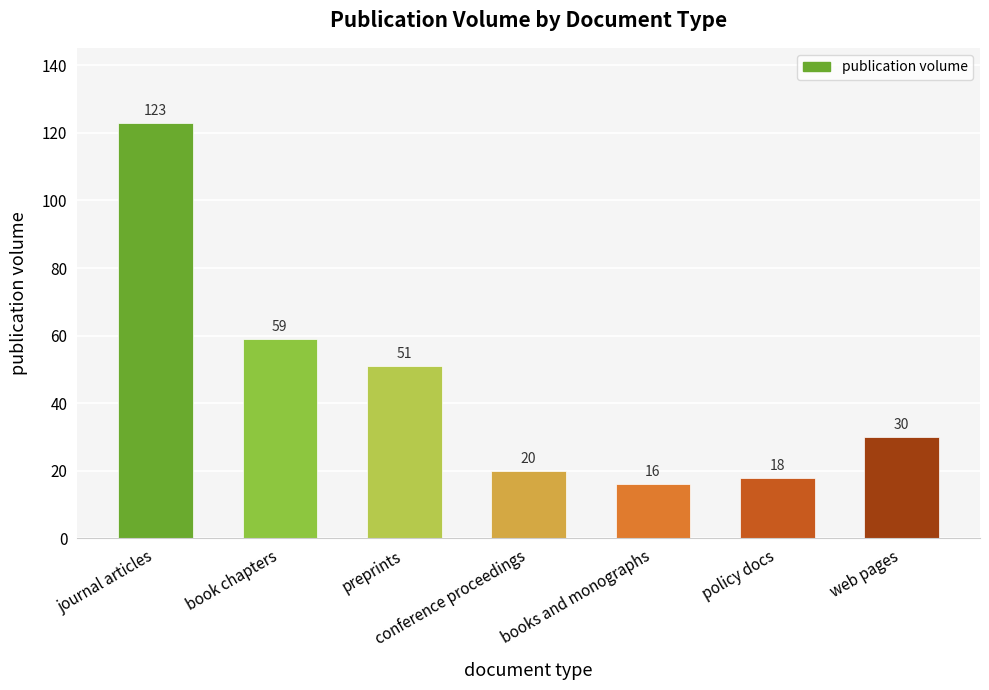

What is the difference between the second highest and second lowest values?

41